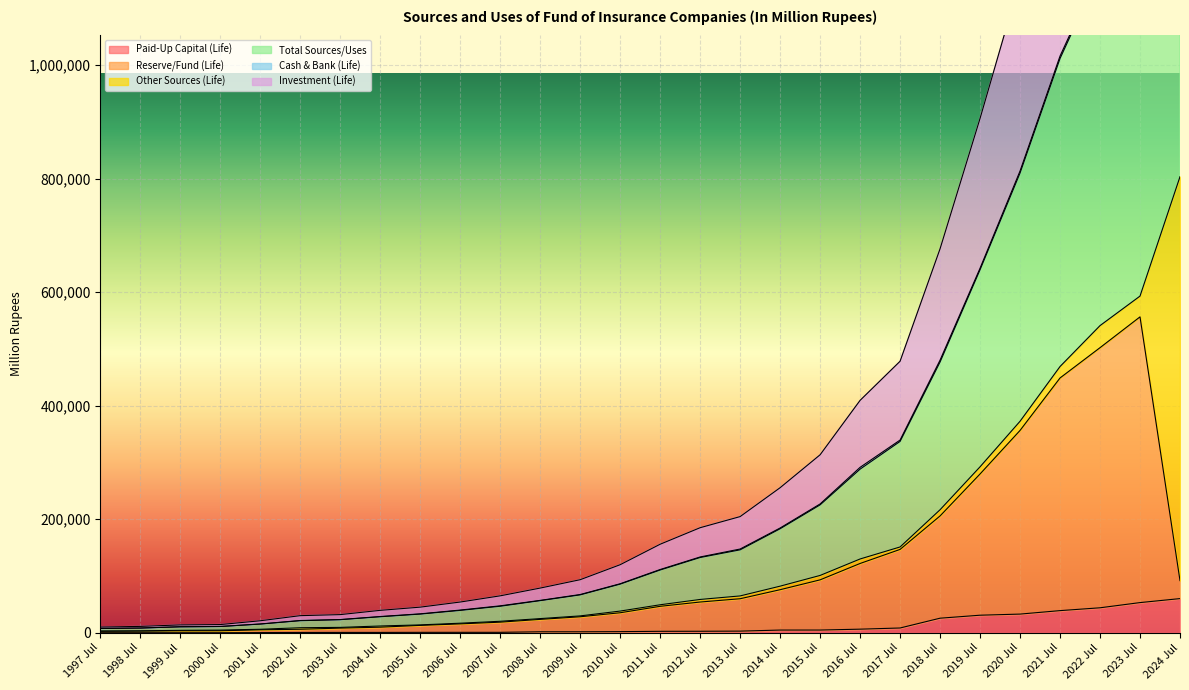

What is the difference between the Total Sources/Uses values at 2001 Jul and 2008 Jul?

41544.0